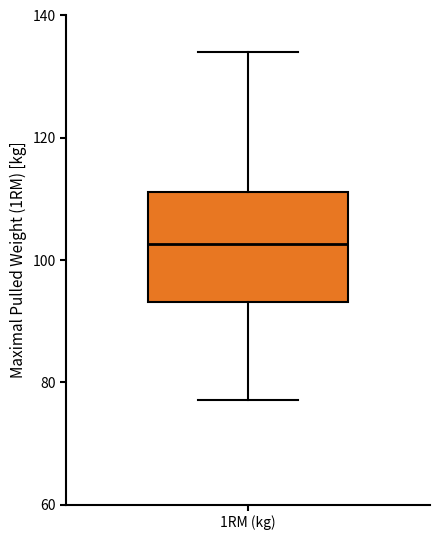

Read this box plot against the y-axis: the position of the median line, the range covered by the box, and the ends of both whiskers. The values are not printed on the chart, so give them approximately, as read against the axis.

median 102, box 94 to 112, whiskers 78 to 134